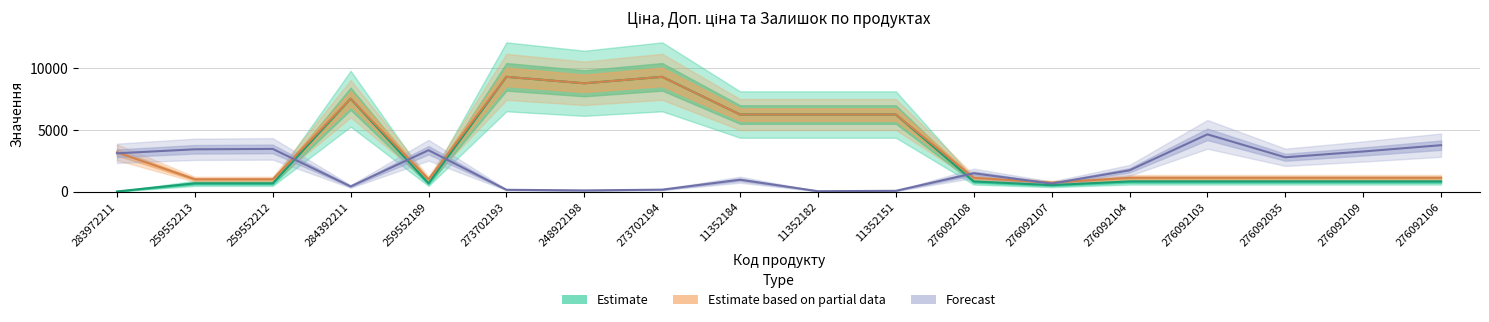

What is the difference between the maximum and minimum values in the Доп. ціна series?

8579.4